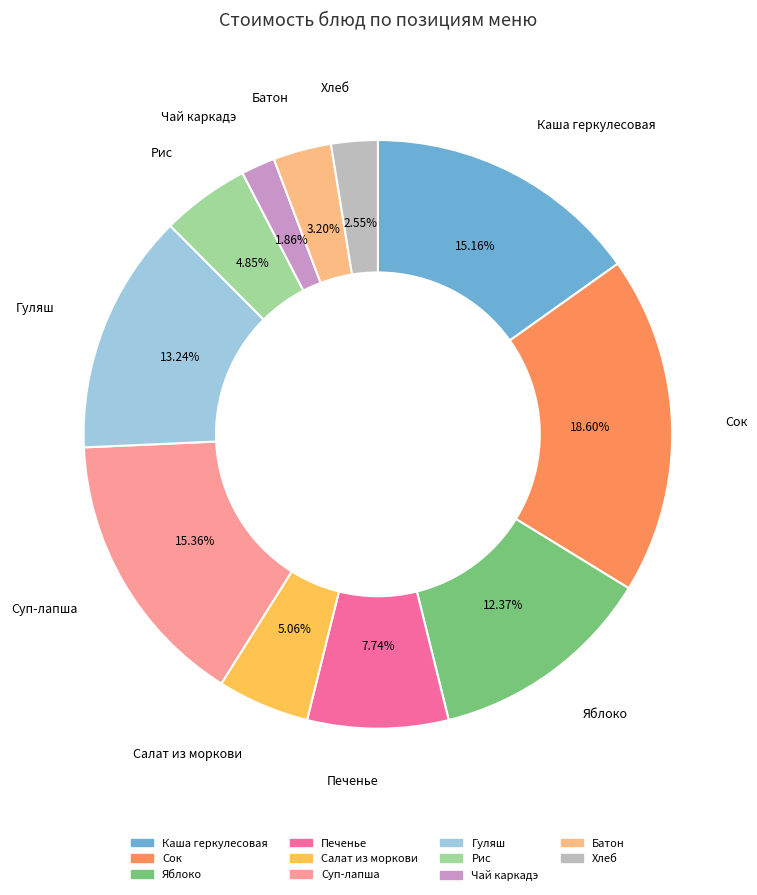

Is there a majority slice in this chart?

No